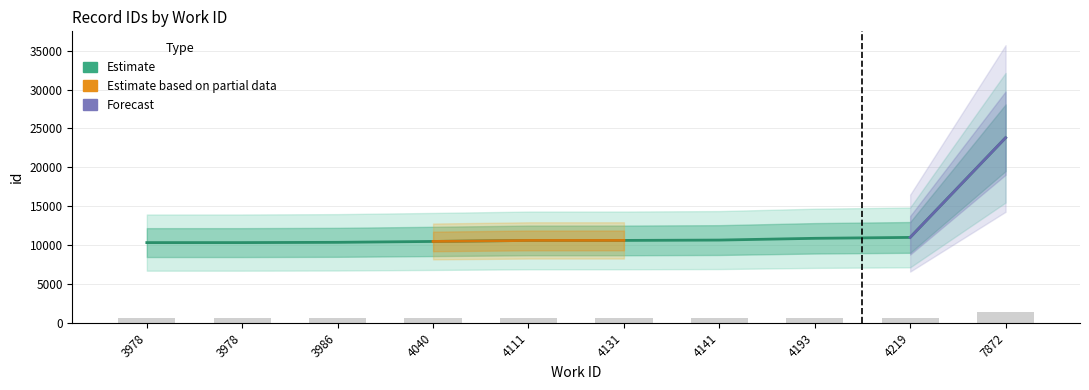

Does the chart contain any negative values?

No